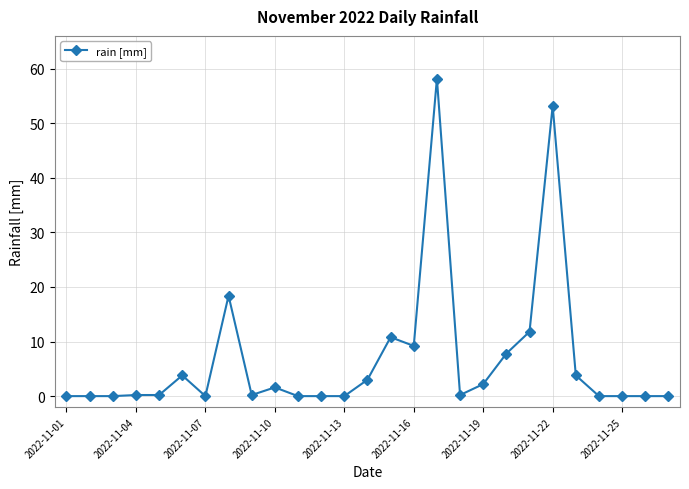

How many lines are shown in the chart?

1